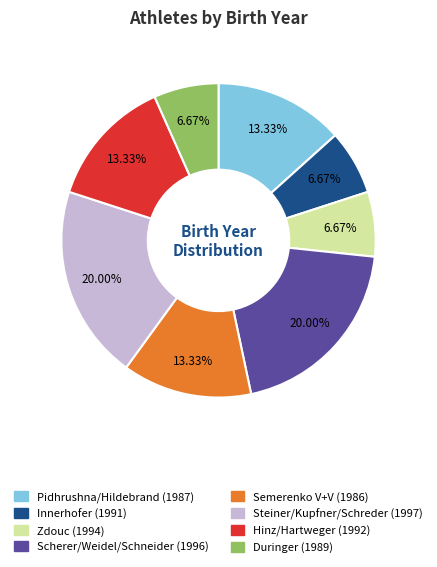

How many segments does this pie chart have?

8